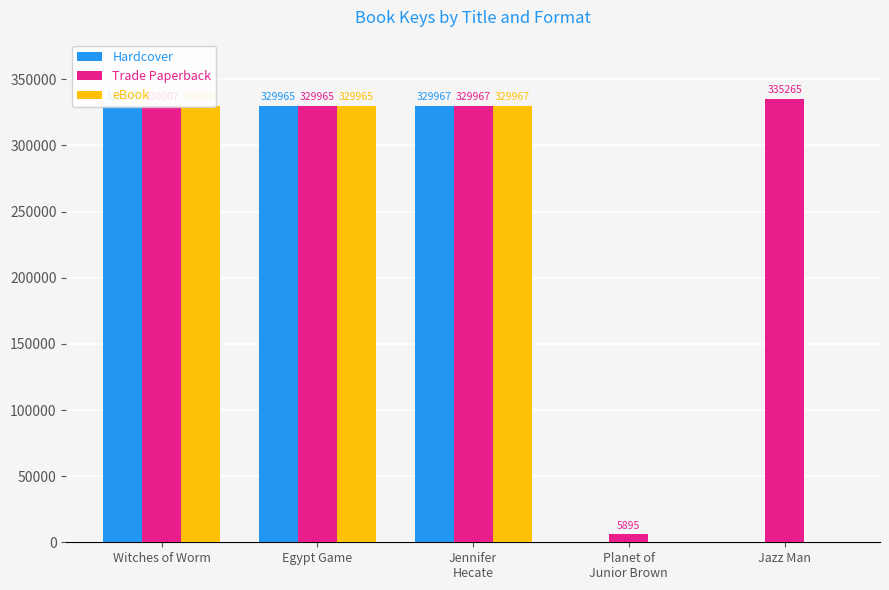

How many values in eBook are above zero?

3